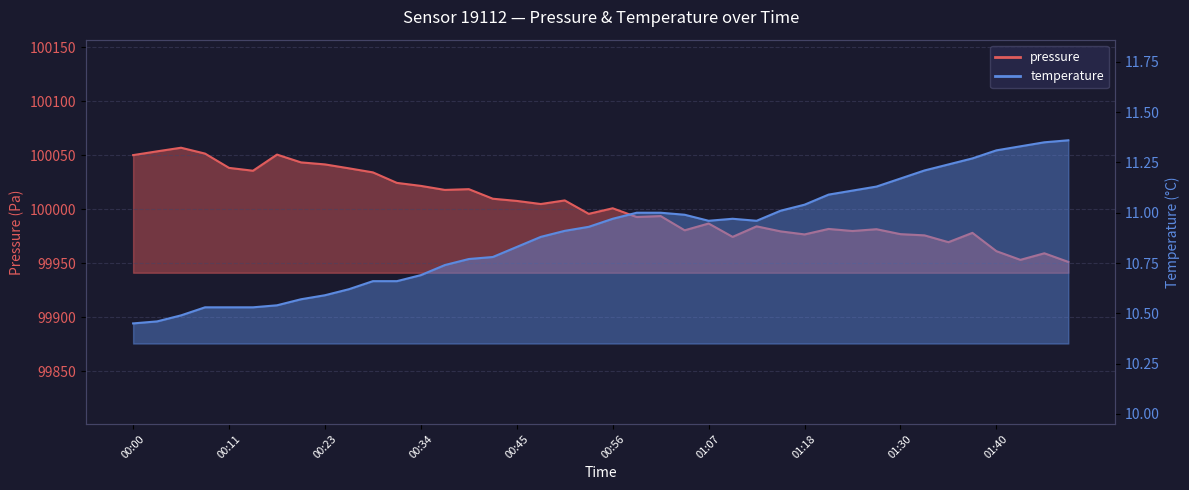

Which series has the largest range (max minus min)?

pressure